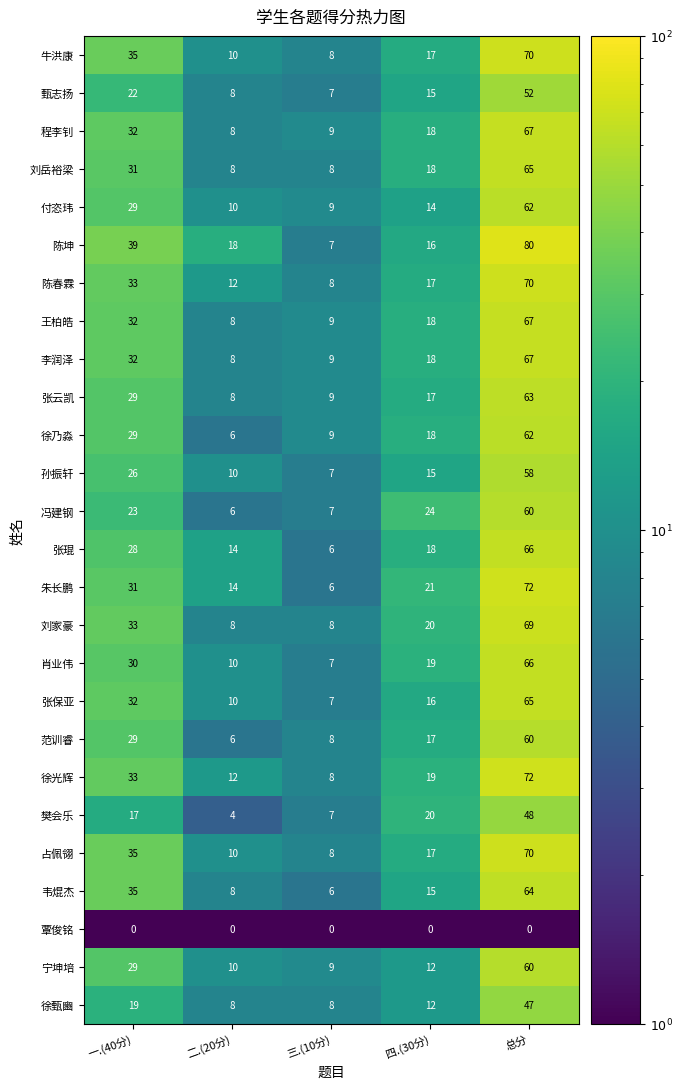

Read the 甄志扬 value at 二.(20分).

8